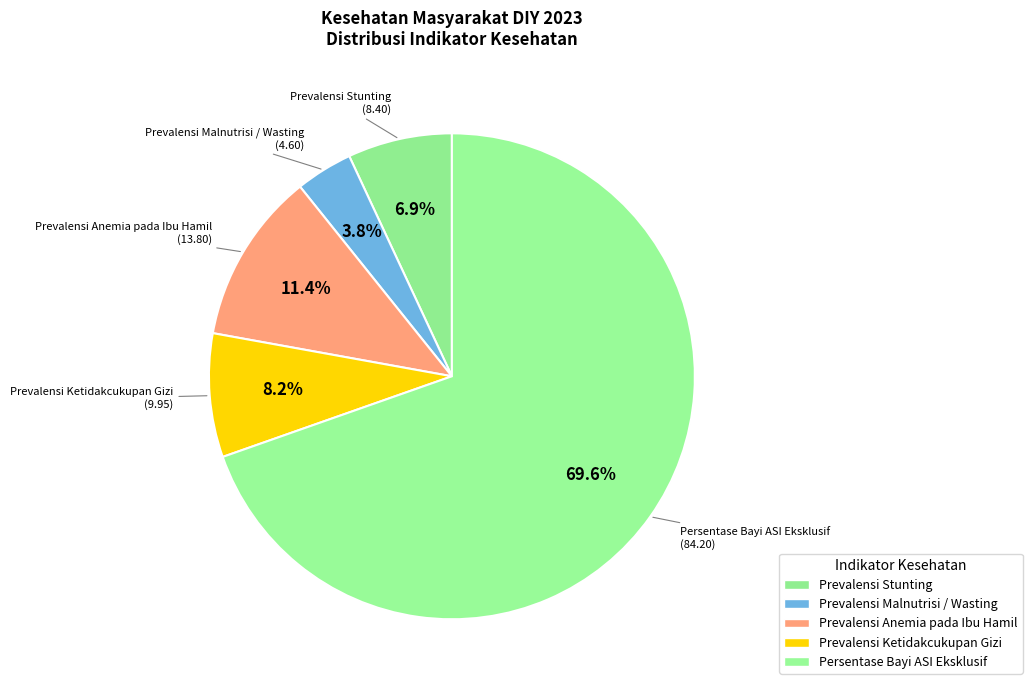

How many slices are in this pie chart?

5